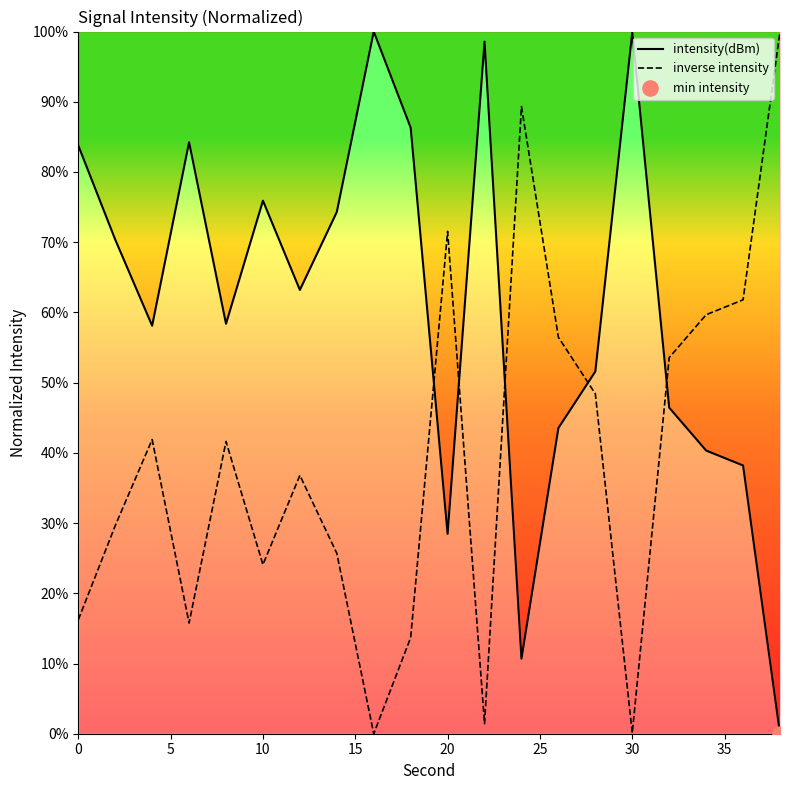

Which series has the largest total across all categories?

intensity(dBm)